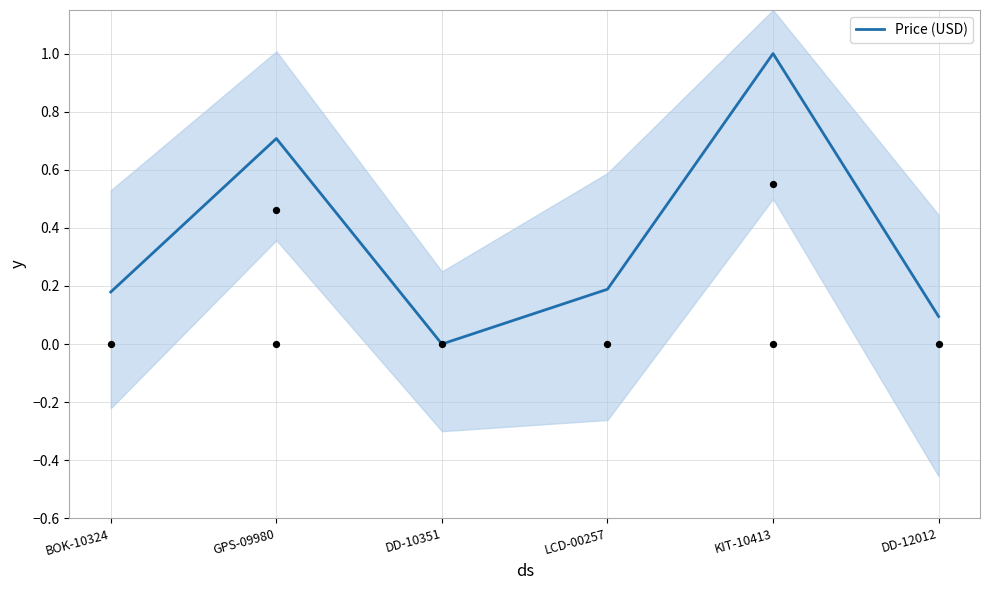

What is the change in value from BOK-10324 to DD-12012?

-0.1